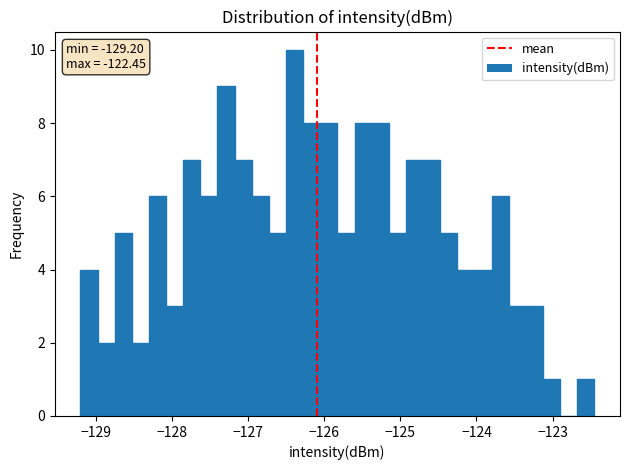

Read against the x-axis, roughly where is the centre of the tallest bar?

-126.4